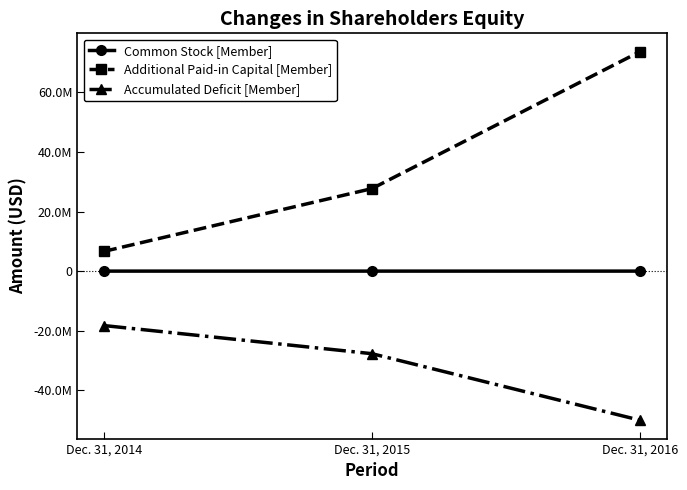

What are all the series names shown in the legend?

Common Stock [Member], Additional Paid-in Capital [Member], Accumulated Deficit [Member]